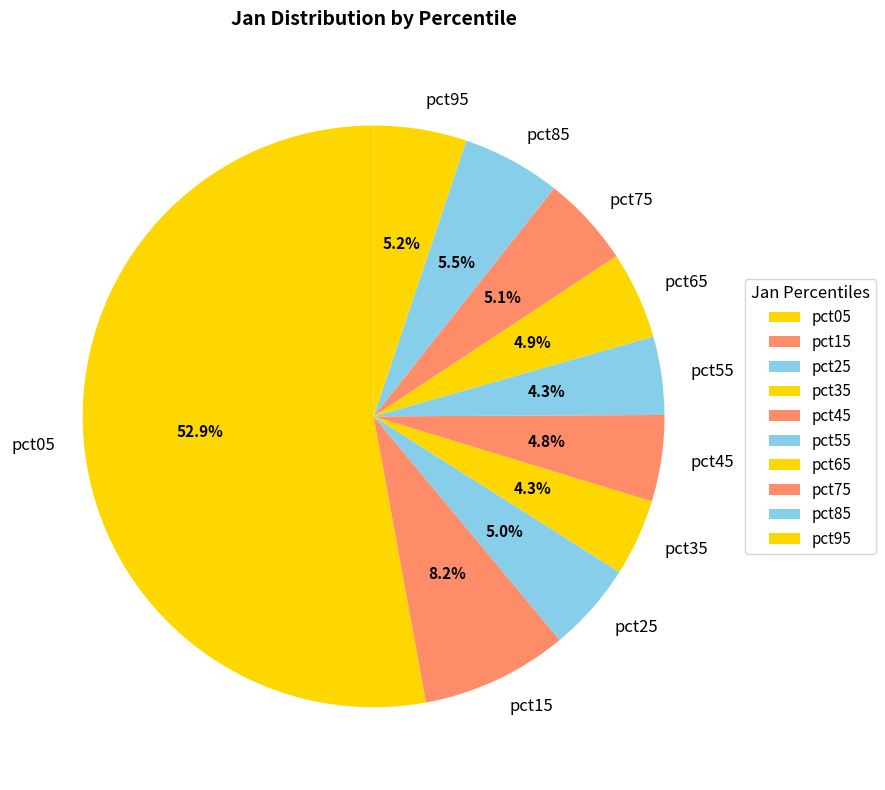

What percentage is the pct75 slice, to the nearest percent?

5%